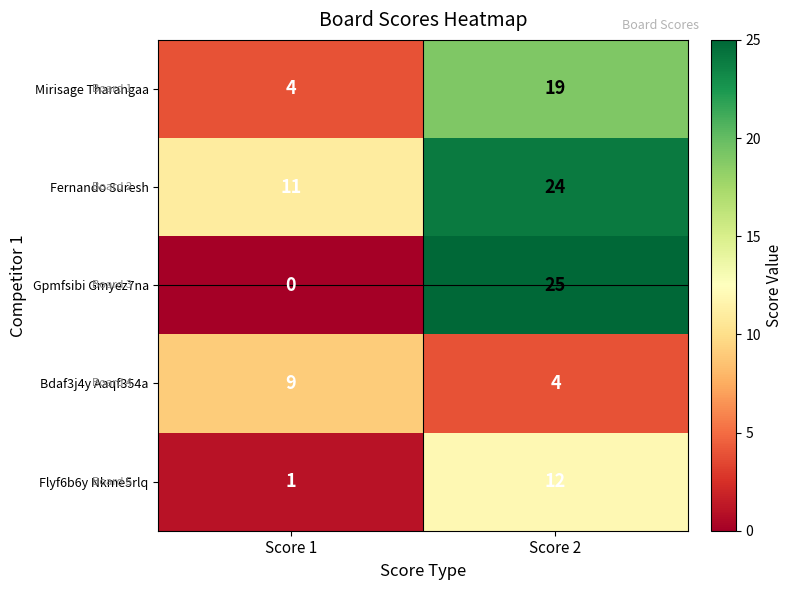

Which series has the largest total across all categories?

Fernando Suresh